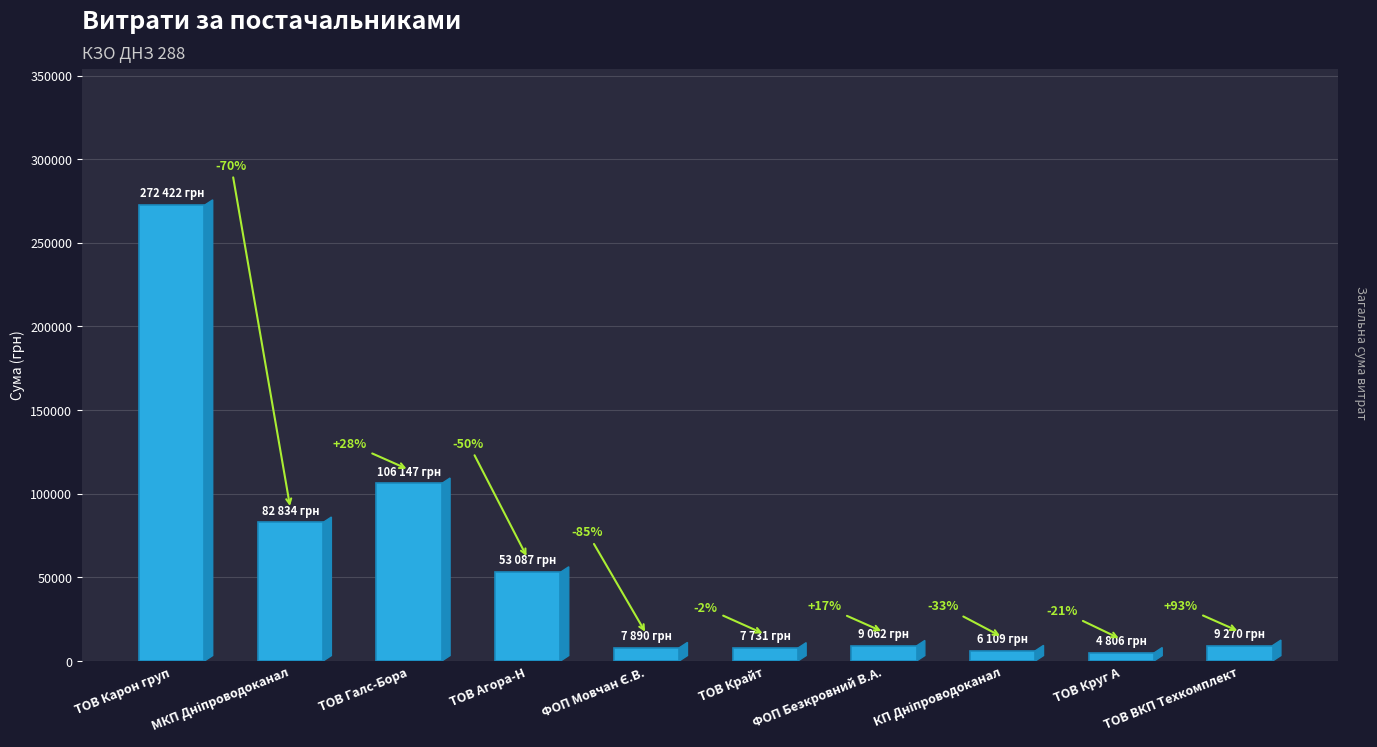

Reading left to right, transcribe all the data shown in this chart.

272422.2	82834.0	106147.3	53086.8	7889.8	7730.8	9062.0	6109.0	4806.1	9270.0